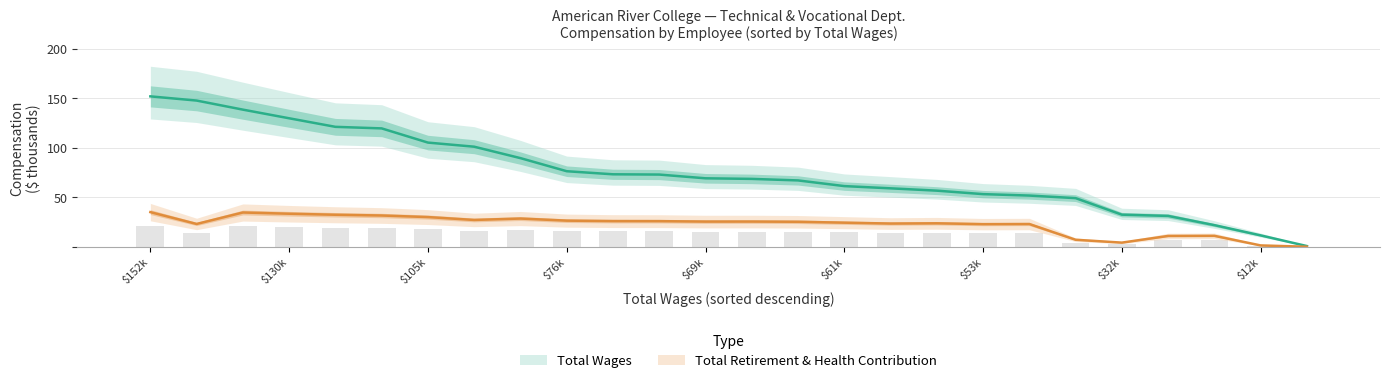

How many groups of bars are there?

26